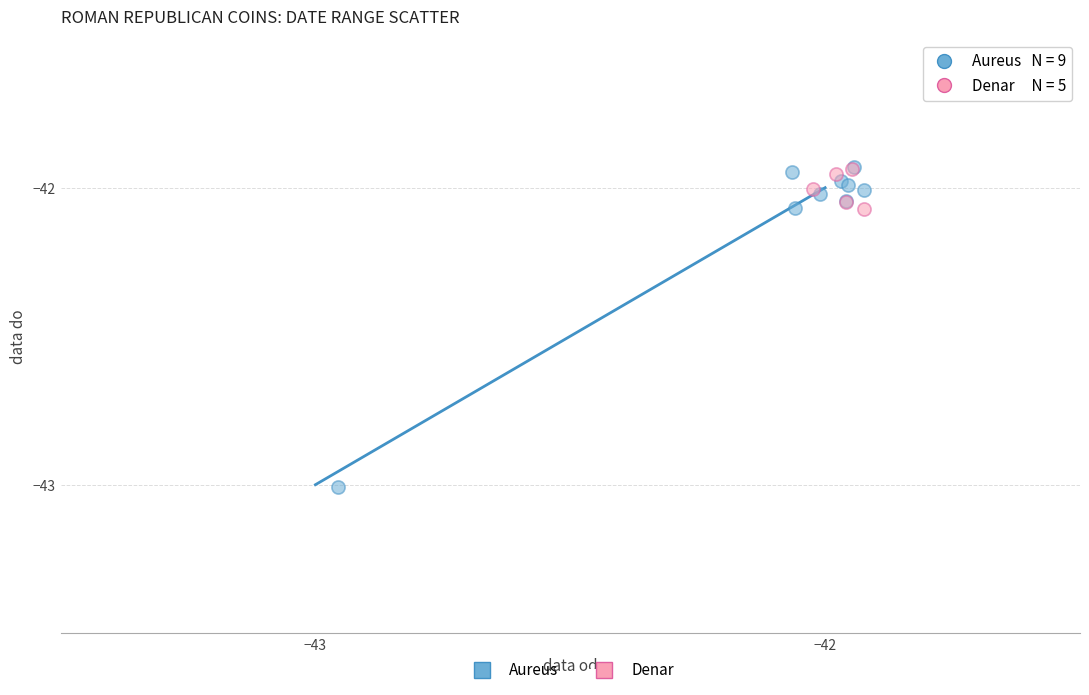

Which series reaches the minimum Y coordinate?

Aureus